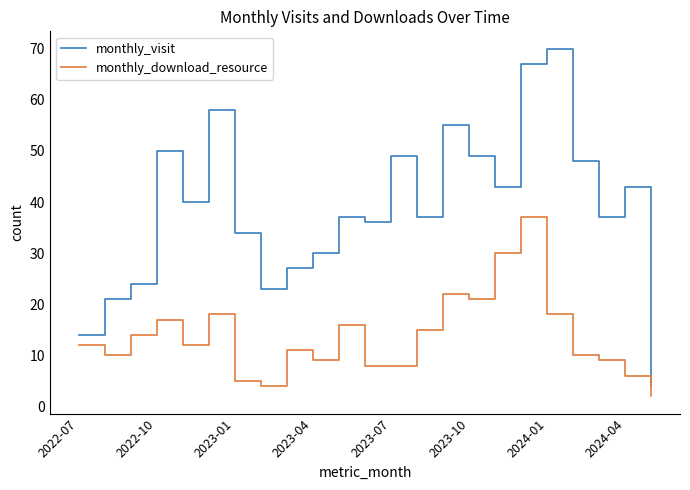

Which series has the widest spread of values?

monthly_visit